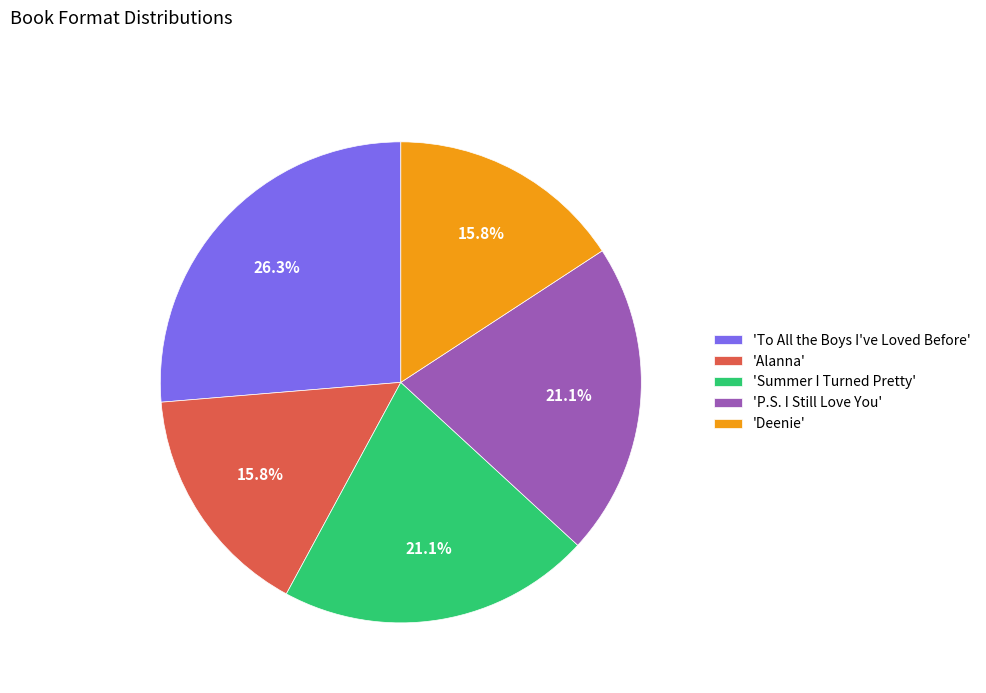

What is the largest slice in the pie chart?

'To All the Boys I've Loved Before'